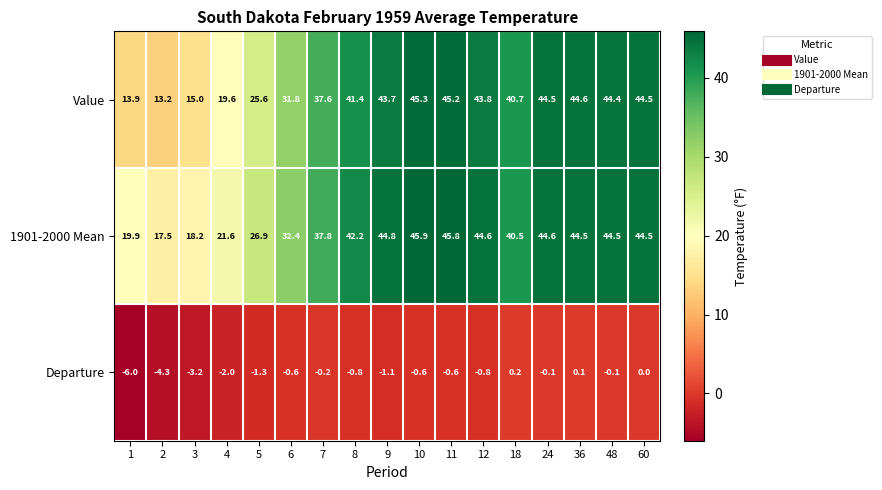

What is the spread (max minus min) of values at 5?

28.2